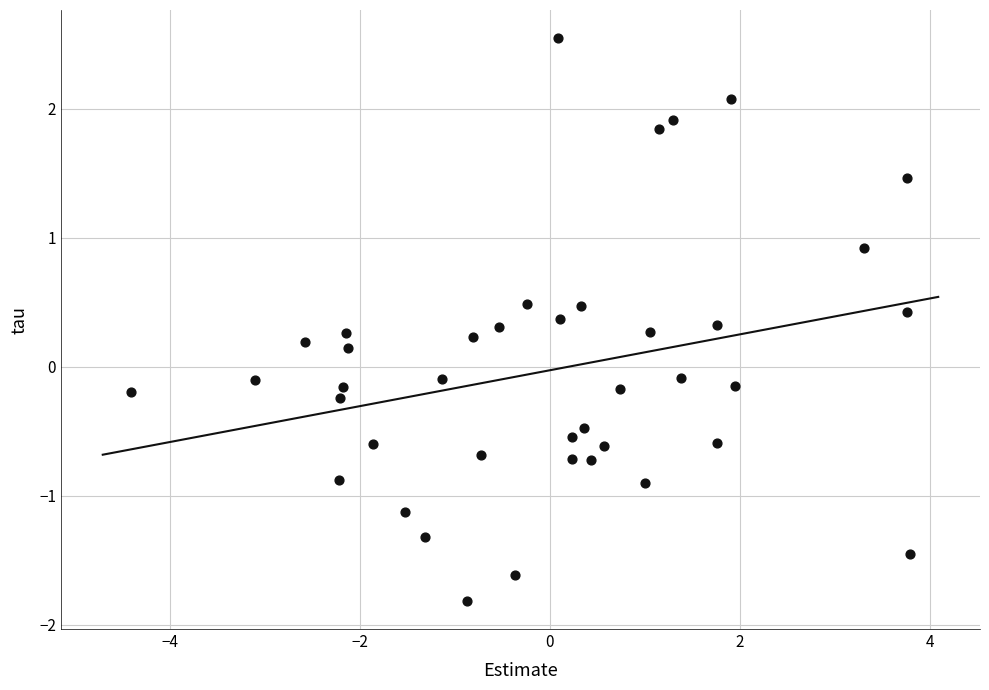

What is the range of X values (max minus min)?

8.2